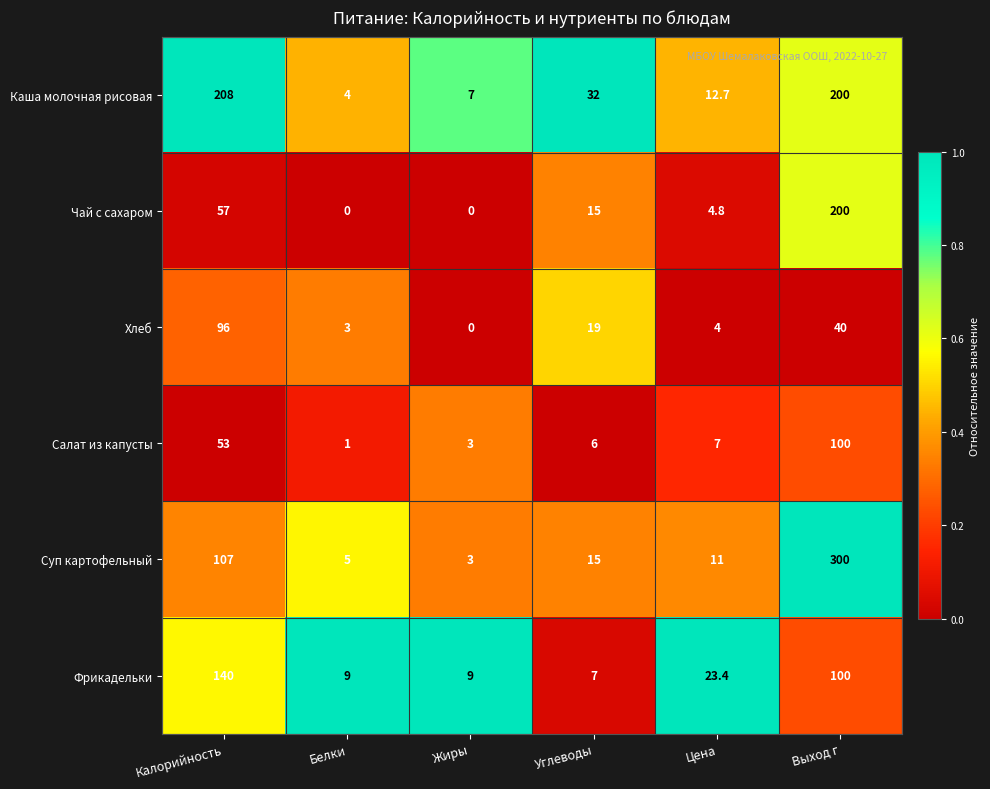

At how many categories does at least one series exceed 0?

6